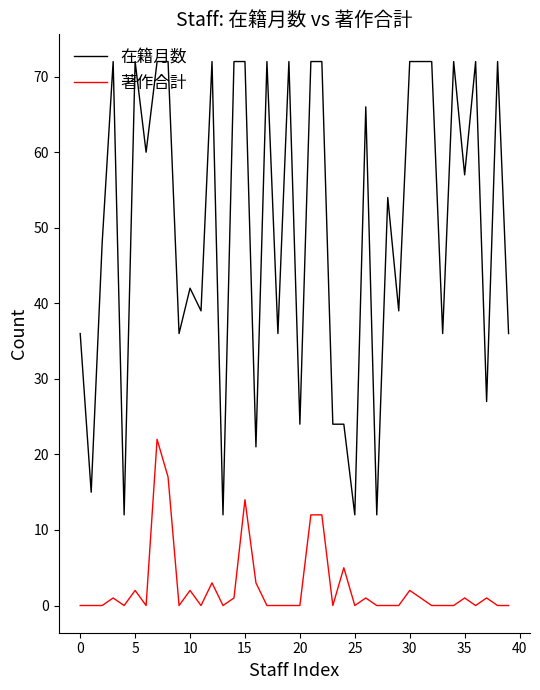

Which series has the largest total across all categories?

在籍月数